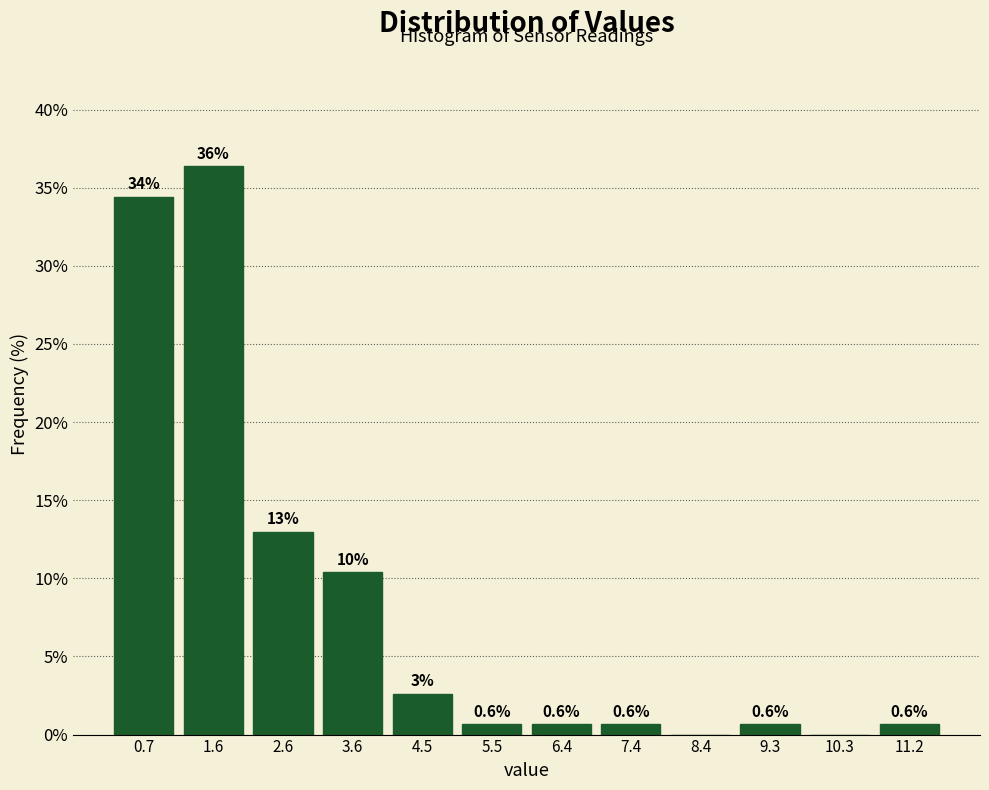

Which range on the x-axis has the tallest bar?

1.2 to 2.1